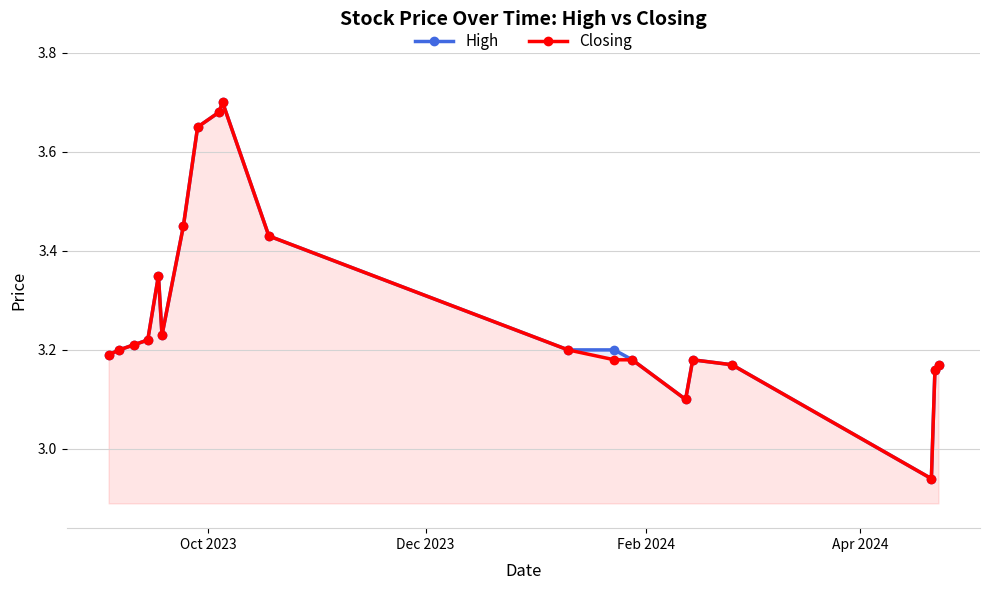

The value of Closing at 9 is 0.9. True or false?

False